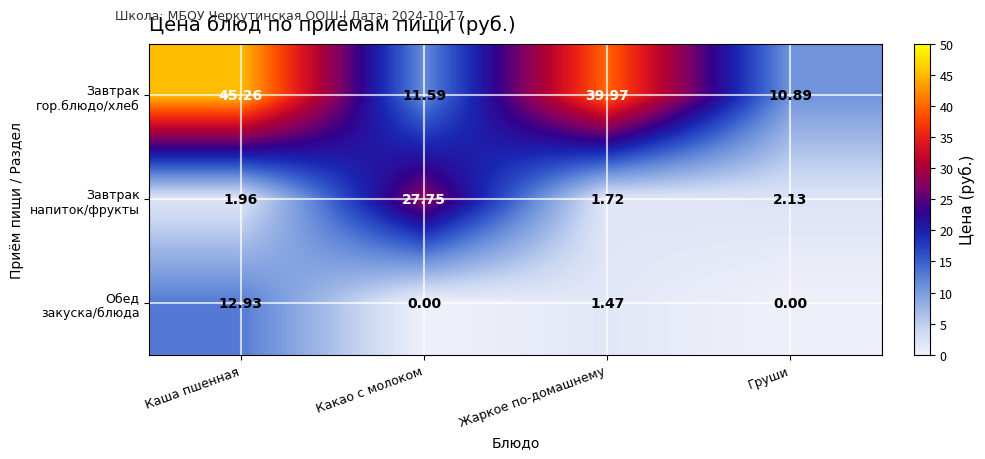

At which category is the sum across all series the highest?

Каша пшенная